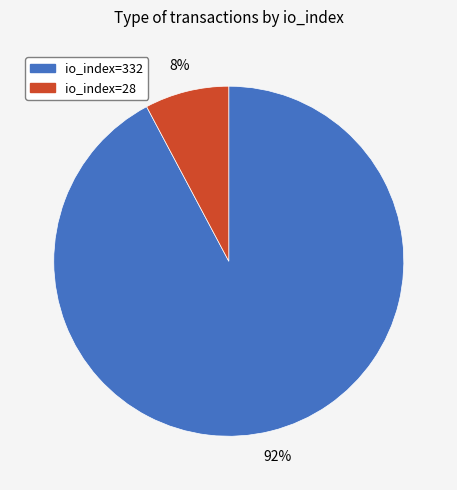

Count the number of slices in the pie.

2